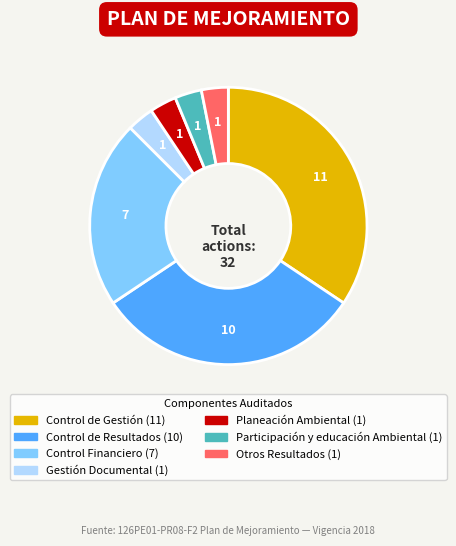

Is the sum of Otros Resultados and Participación y educación Ambiental greater than half?

No